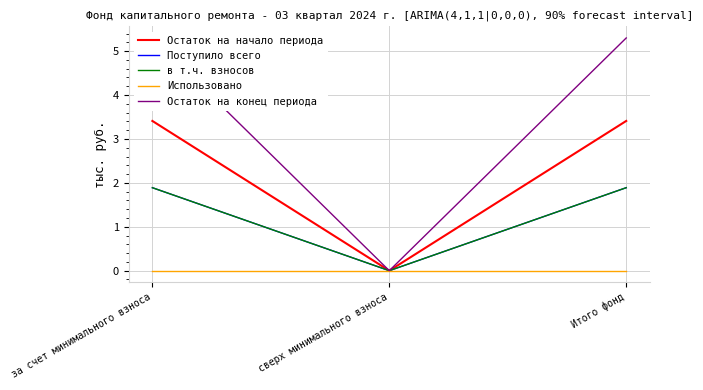

Reading left to right, what are all the values shown in this chart?

Остаток на начало периода: за счет минимального взноса=3.4	сверх минимального взноса=0.0	Итого фонд=3.4
Поступило всего: за счет минимального взноса=1.9	сверх минимального взноса=0.0	Итого фонд=1.9
в т.ч. взносов: за счет минимального взноса=1.9	сверх минимального взноса=0.0	Итого фонд=1.9
Использовано: за счет минимального взноса=0.0	сверх минимального взноса=0.0	Итого фонд=0.0
Остаток на конец периода: за счет минимального взноса=5.3	сверх минимального взноса=0.0	Итого фонд=5.3